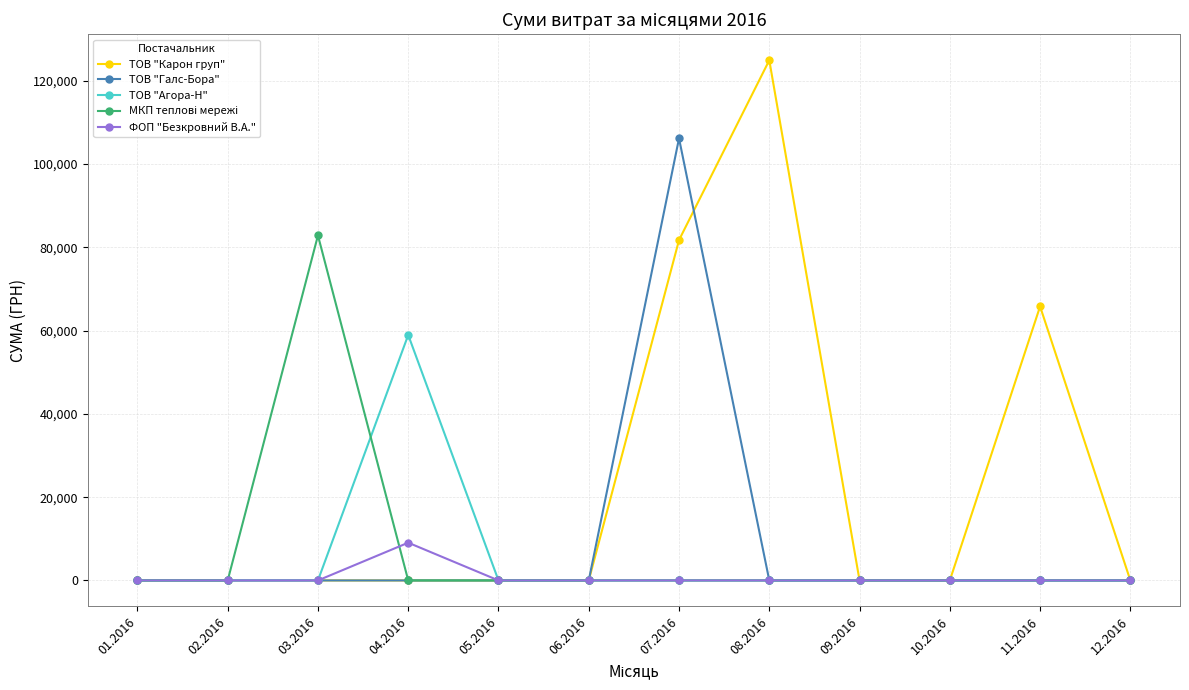

What is the label of the 3rd point from the left?

03.2016